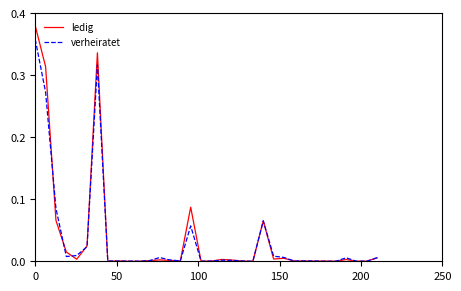

List the series in order of their peak value, highest first.

ledig, verheiratet